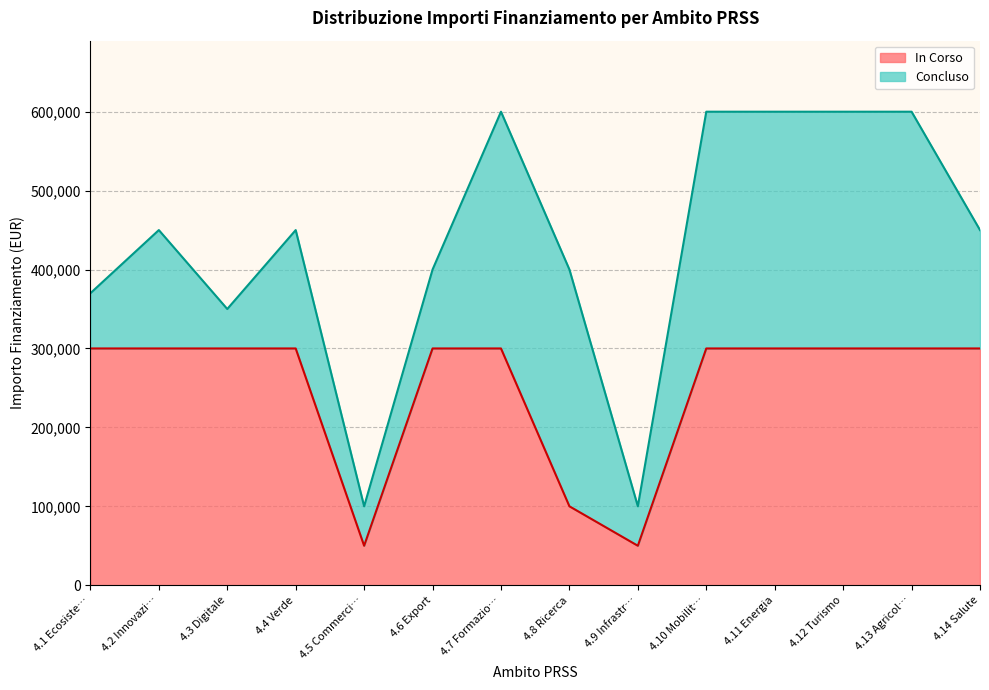

What is the total value across all series at 4.3 Digitale?

350000